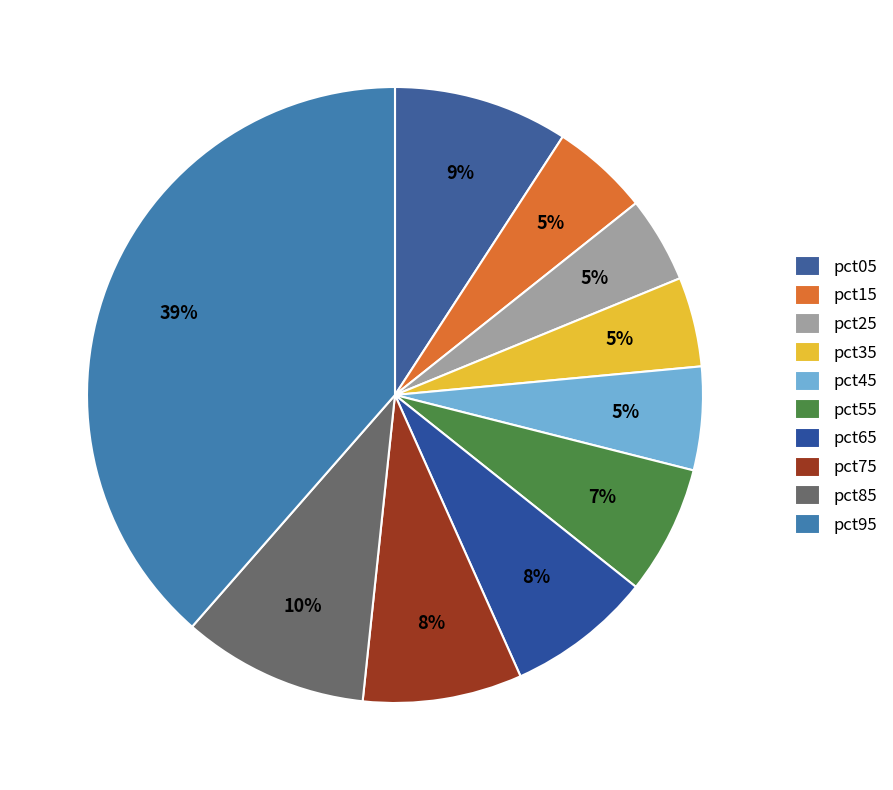

How many segments does this pie chart have?

10